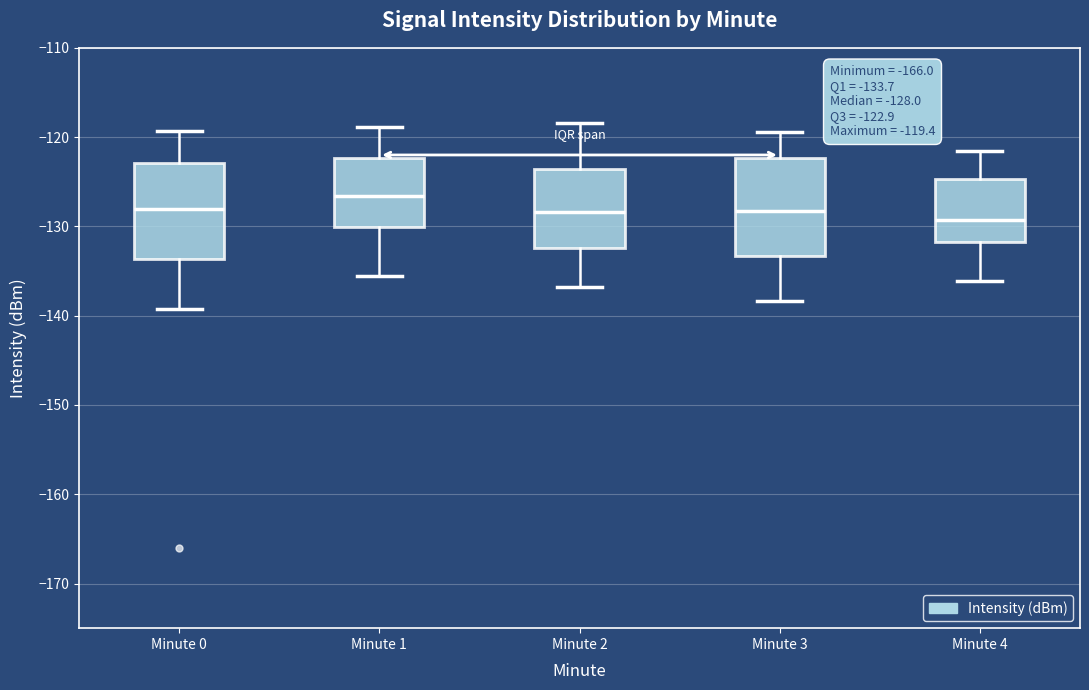

Which box's median line is the highest?

Minute 1